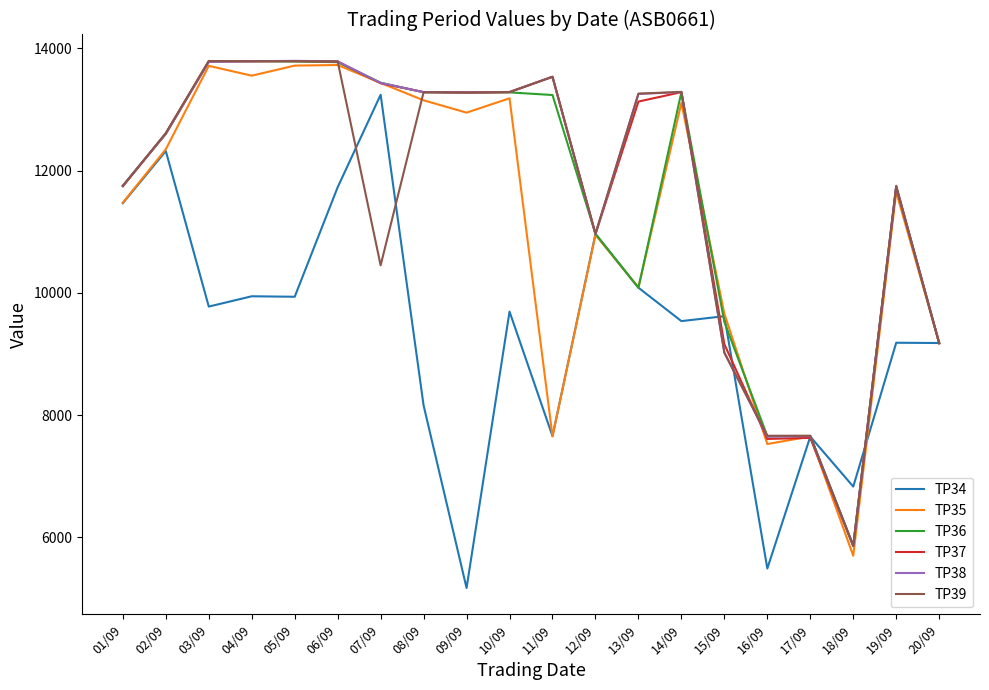

Which category has the lowest value across all series?

09/09